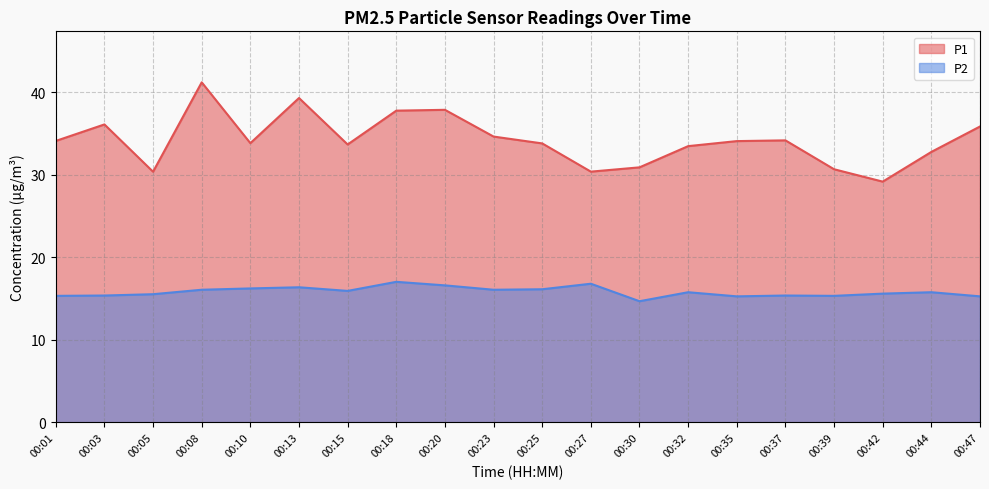

What is the value of the P2 point at the 1st from the left?

15.3